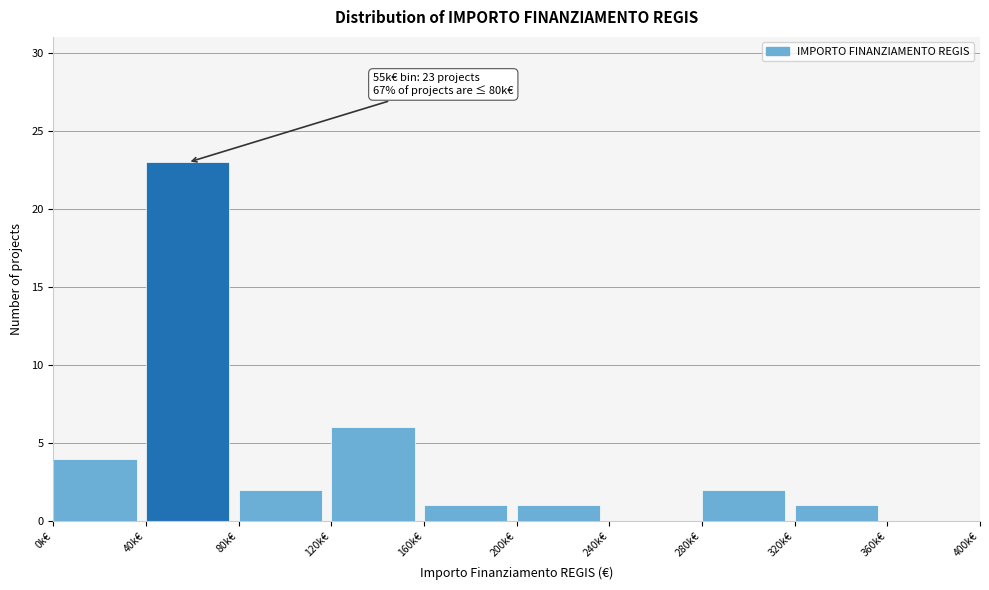

Reading left to right, extract all data points from this chart.

0k€=4	40k€=23	80k€=2	120k€=6	160k€=1	200k€=1	240k€=0	280k€=2	320k€=1	360k€=0